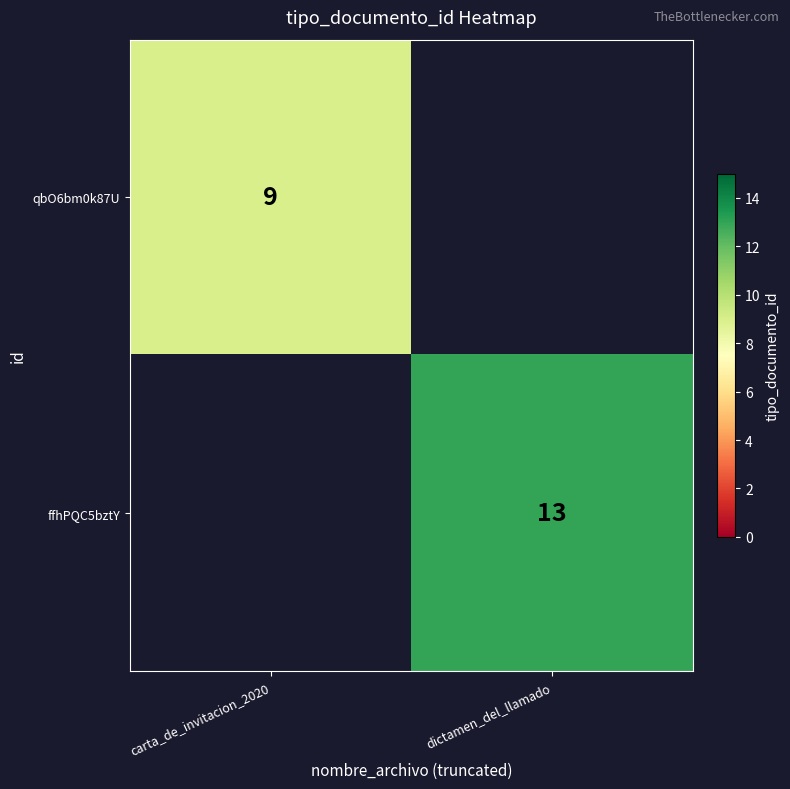

Between dictamen_del_llamado and carta_de_invitacion_2020, which is larger?

carta_de_invitacion_2020